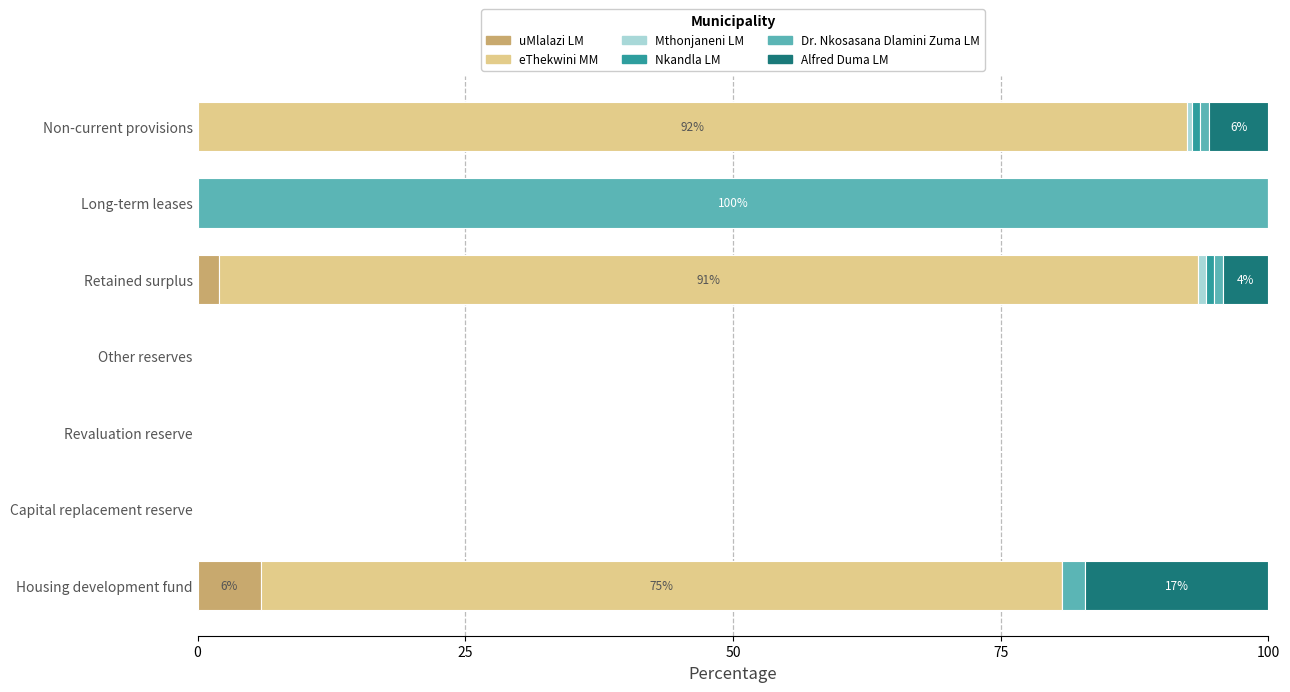

Is it true that uMlalazi LM equals 0.0 at Long-term leases?

True